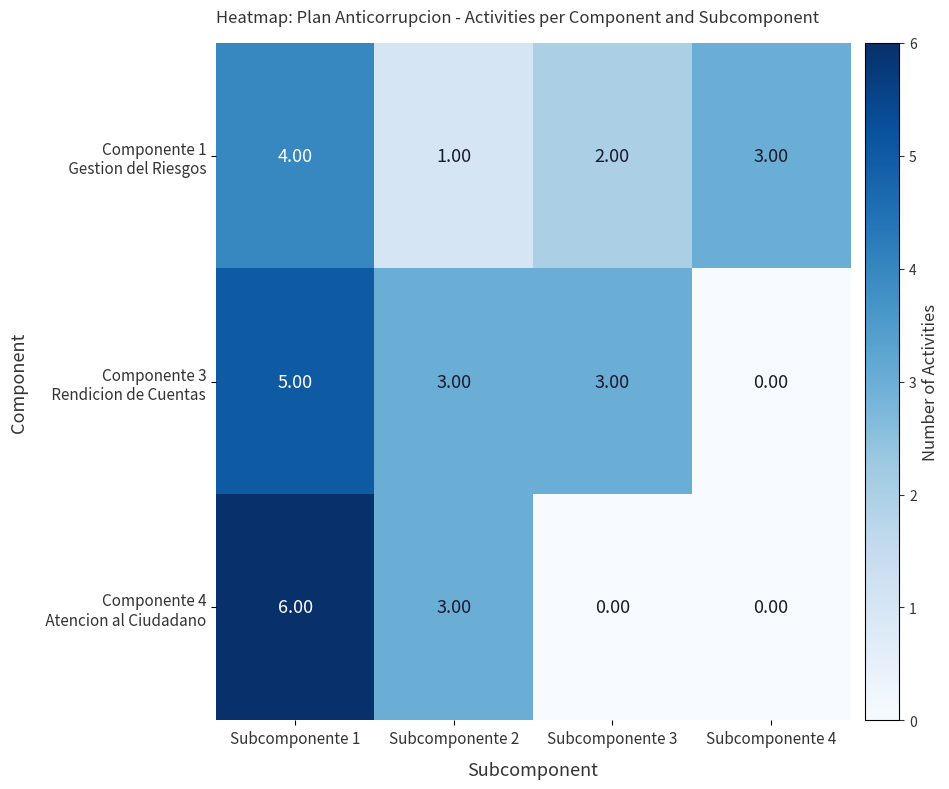

What is the total value across all series at Subcomponente 1?

15